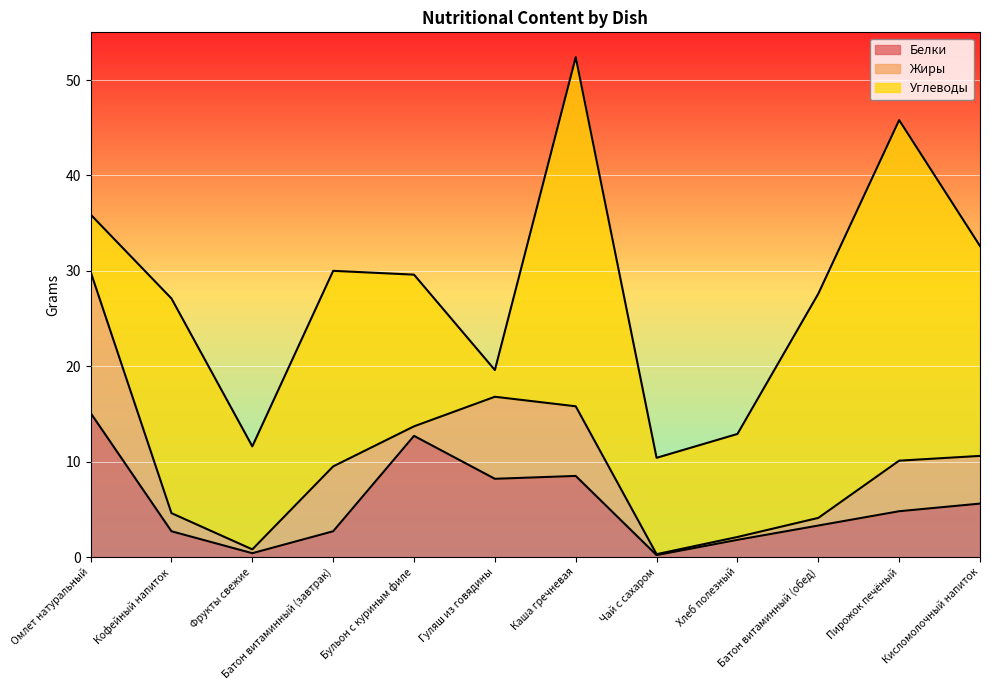

Which series has the largest range (max minus min)?

Углеводы